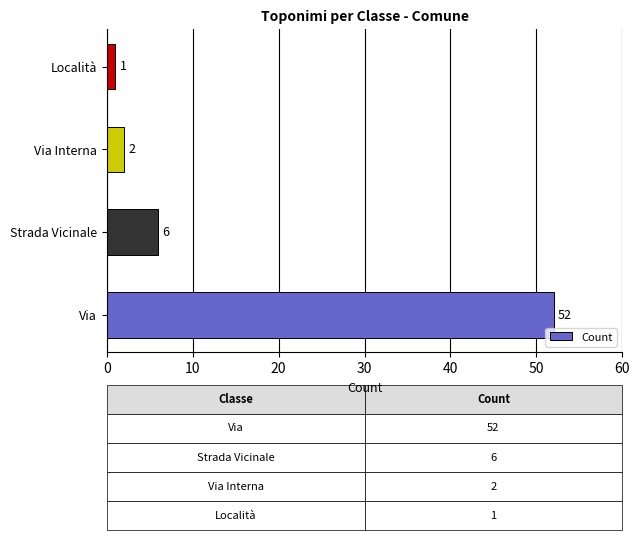

Reading top to bottom, transcribe all the data shown in this chart.

1	2	6	52